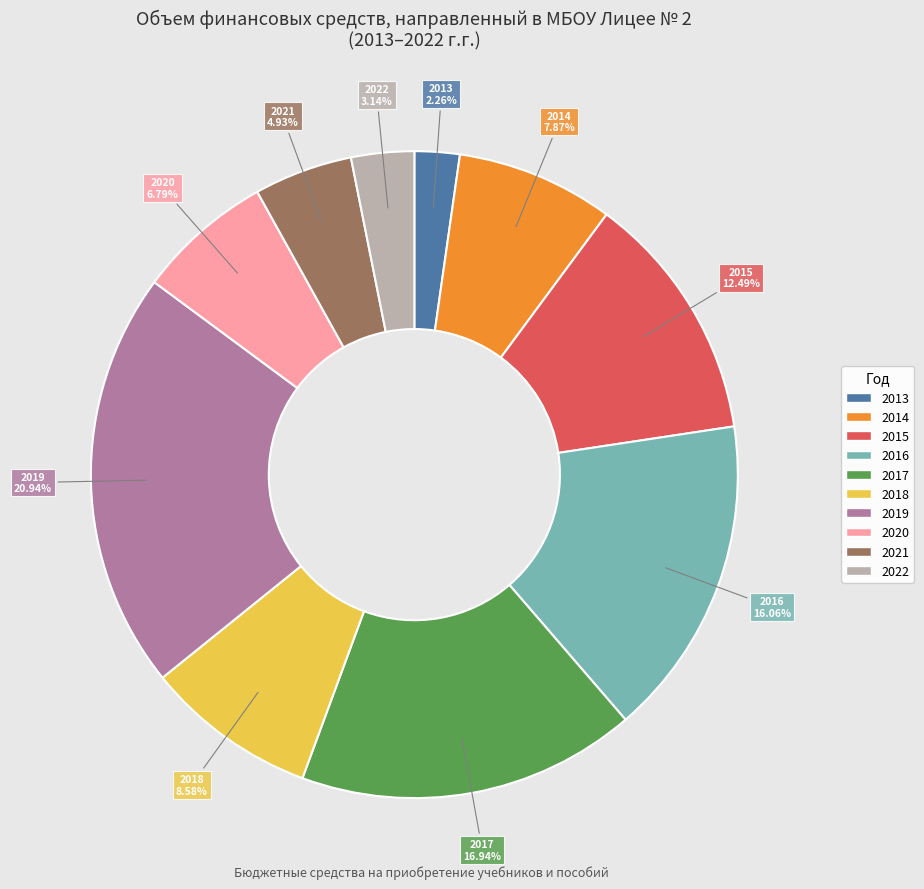

What is the smallest slice in the pie chart?

2013